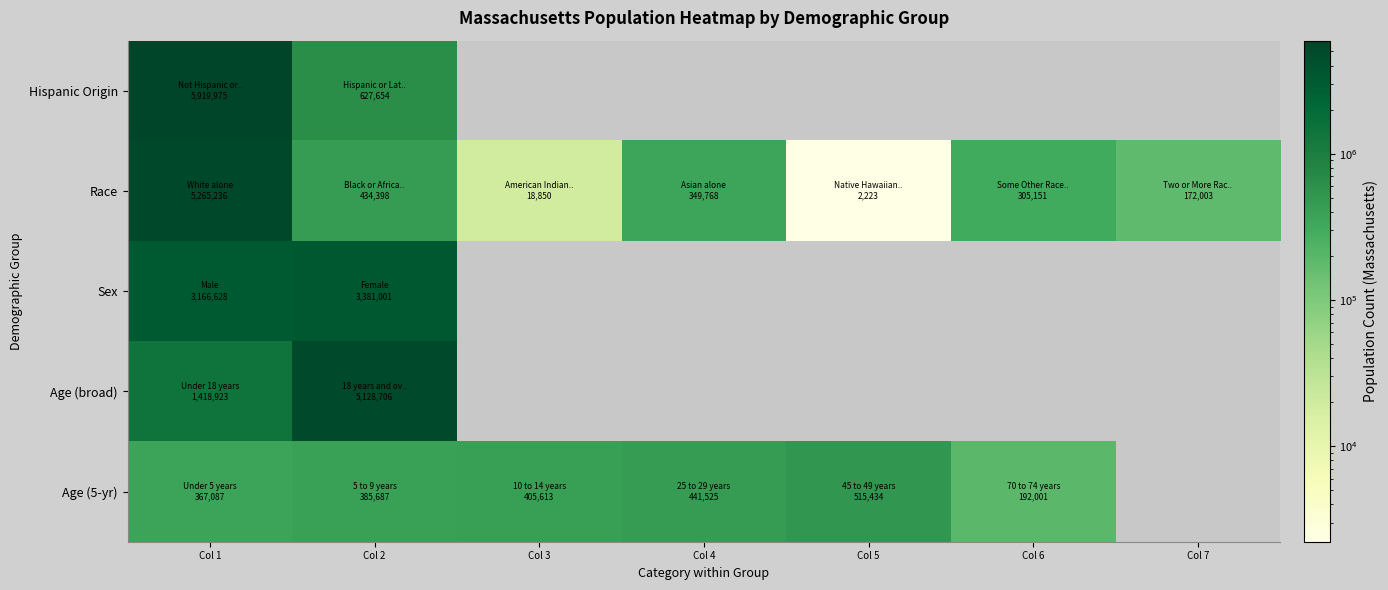

How many distinct data groups are displayed?

5